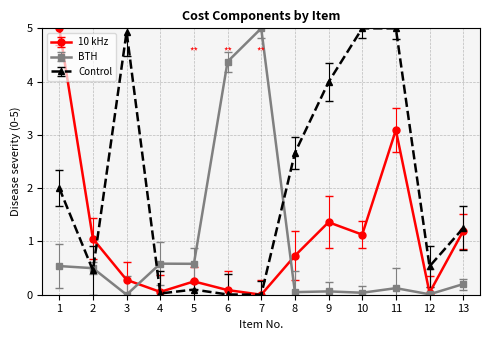

Is this an area chart (filled region under the line)?

No